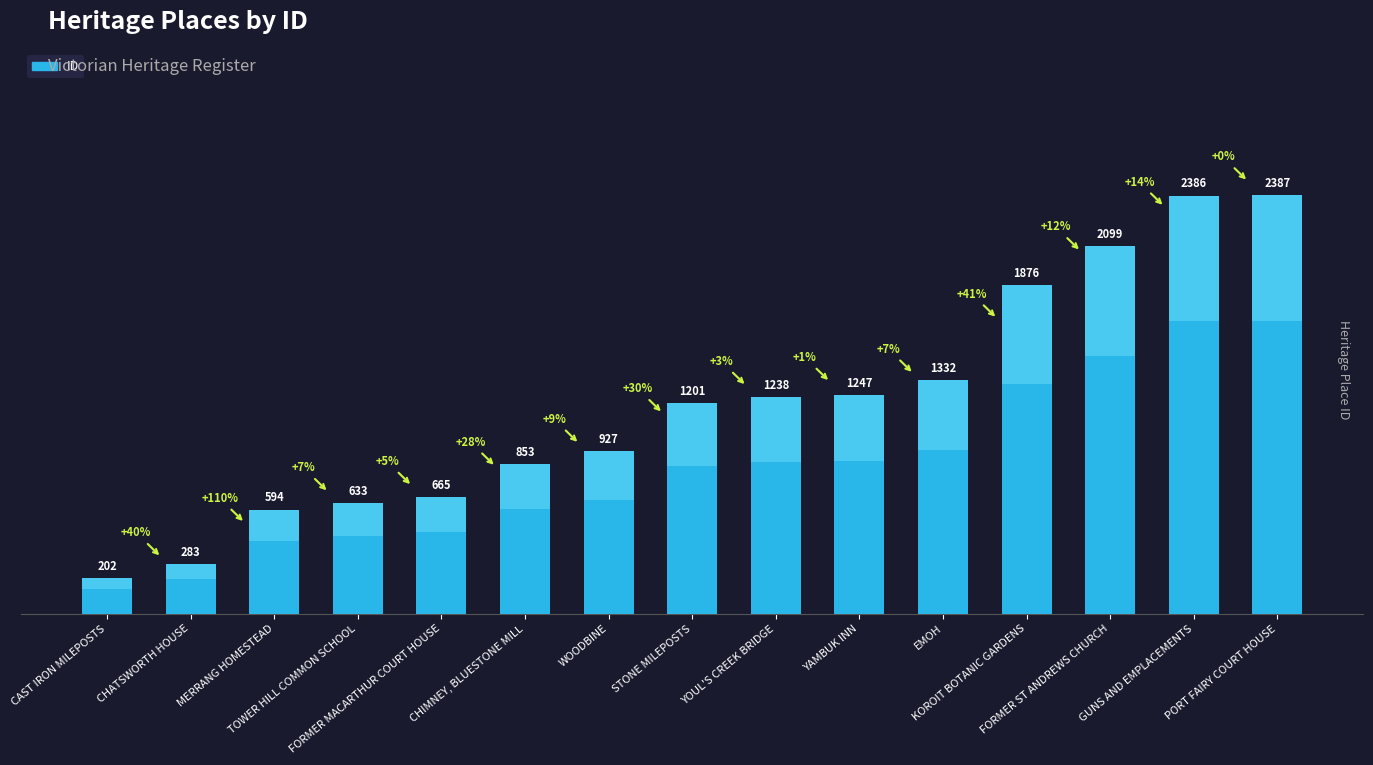

List the labels in order of value, largest first.

PORT FAIRY COURT HOUSE, GUNS AND EMPLACEMENTS, FORMER ST ANDREWS CHURCH, KOROIT BOTANIC GARDENS, EMOH, YAMBUK INN, YOUL'S CREEK BRIDGE, STONE MILEPOSTS, WOODBINE, CHIMNEY, BLUESTONE MILL, FORMER MACARTHUR COURT HOUSE, TOWER HILL COMMON SCHOOL, MERRANG HOMESTEAD, CHATSWORTH HOUSE, CAST IRON MILEPOSTS